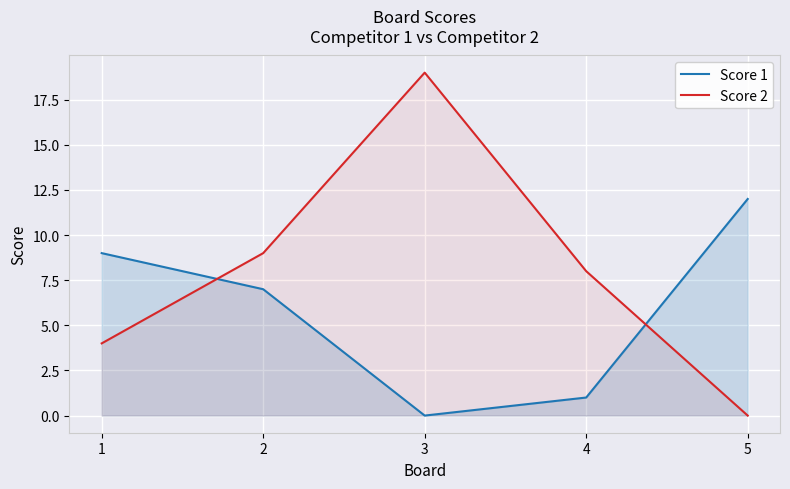

How many lines are shown in the chart?

2